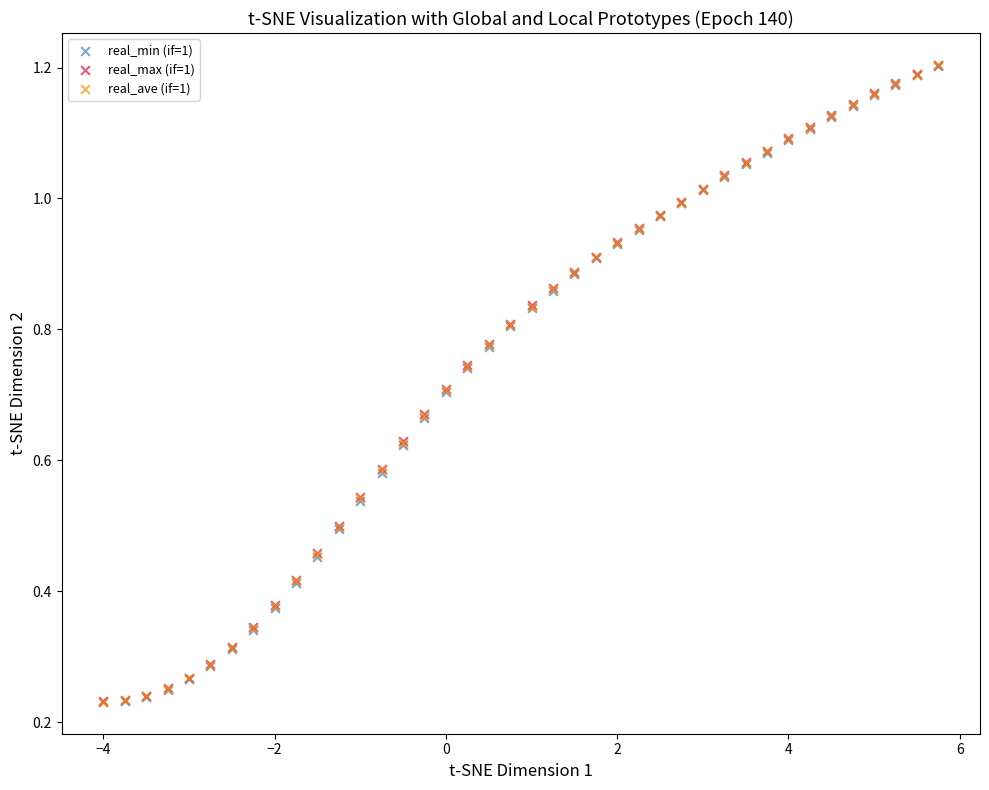

What are all the series names shown in the legend?

real_min (if=1), real_max (if=1), real_ave (if=1)